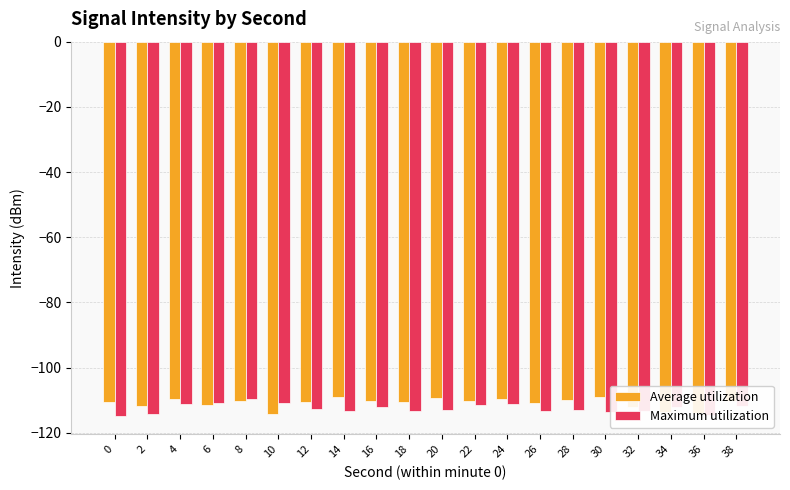

What is the smallest value displayed?

-114.7